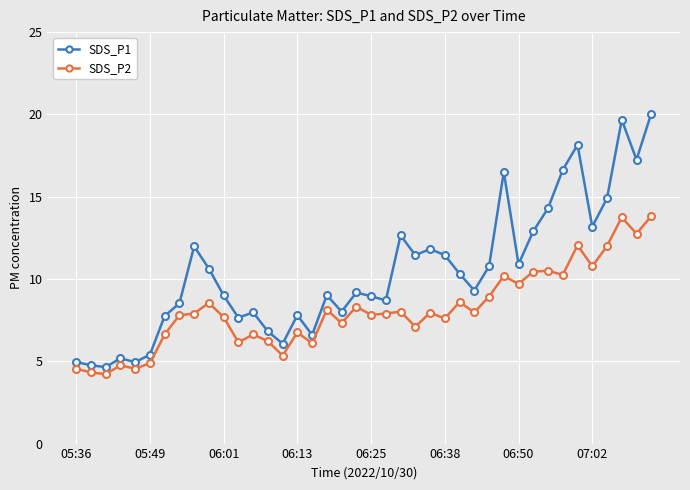

True or false: SDS_P1 and SDS_P2 cross at least once.

False